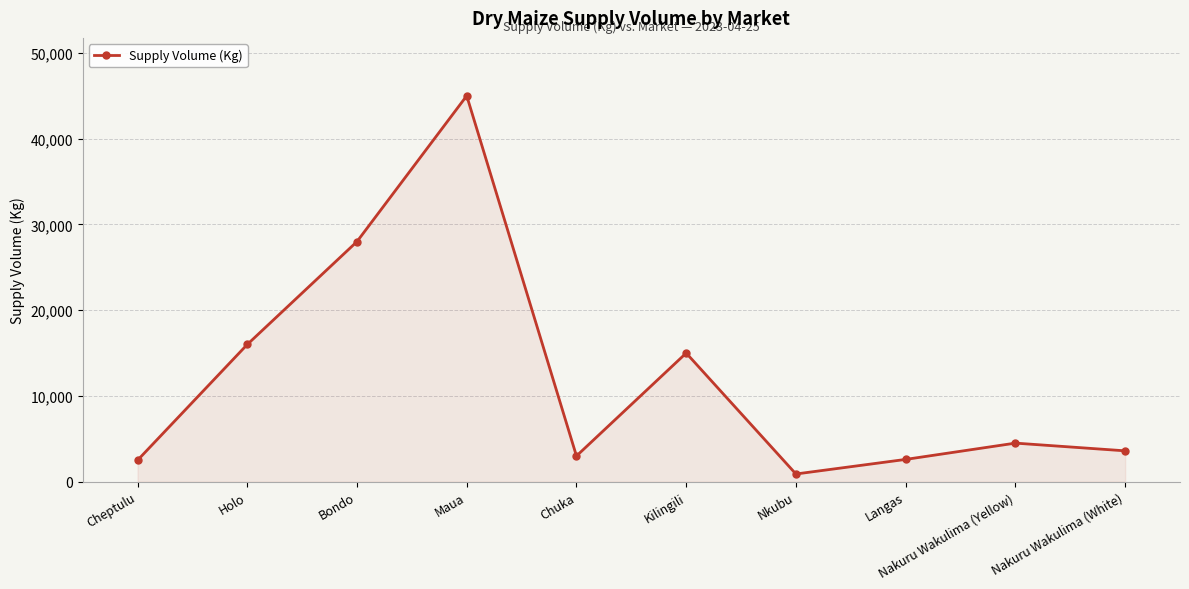

Where is the data nearest to the value 22950?

Bondo